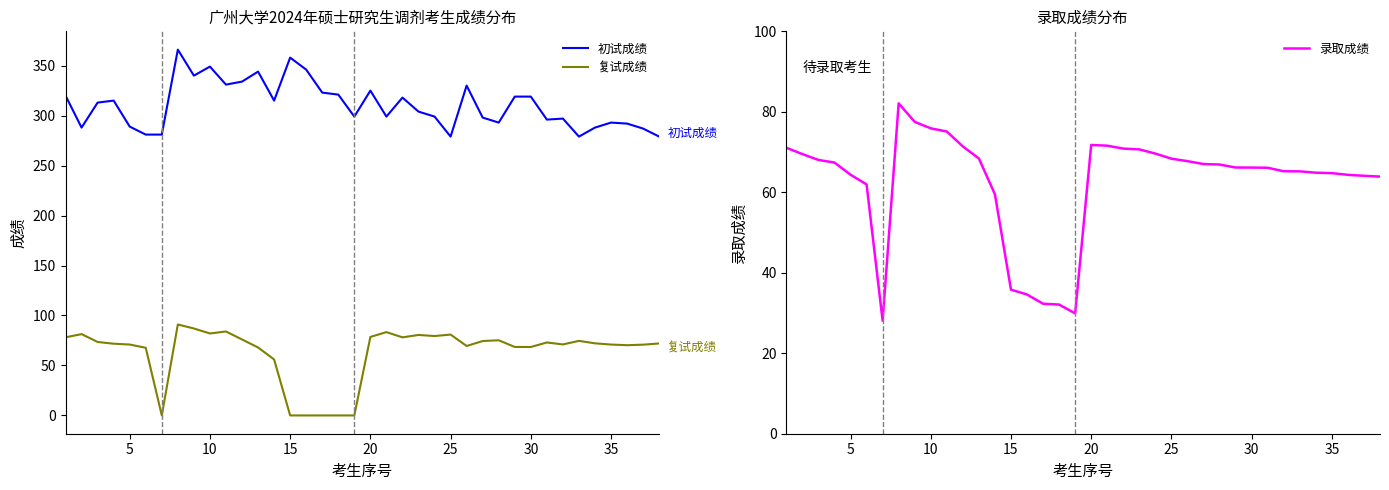

What is the lowest value of the 初试成绩 series?

279.0